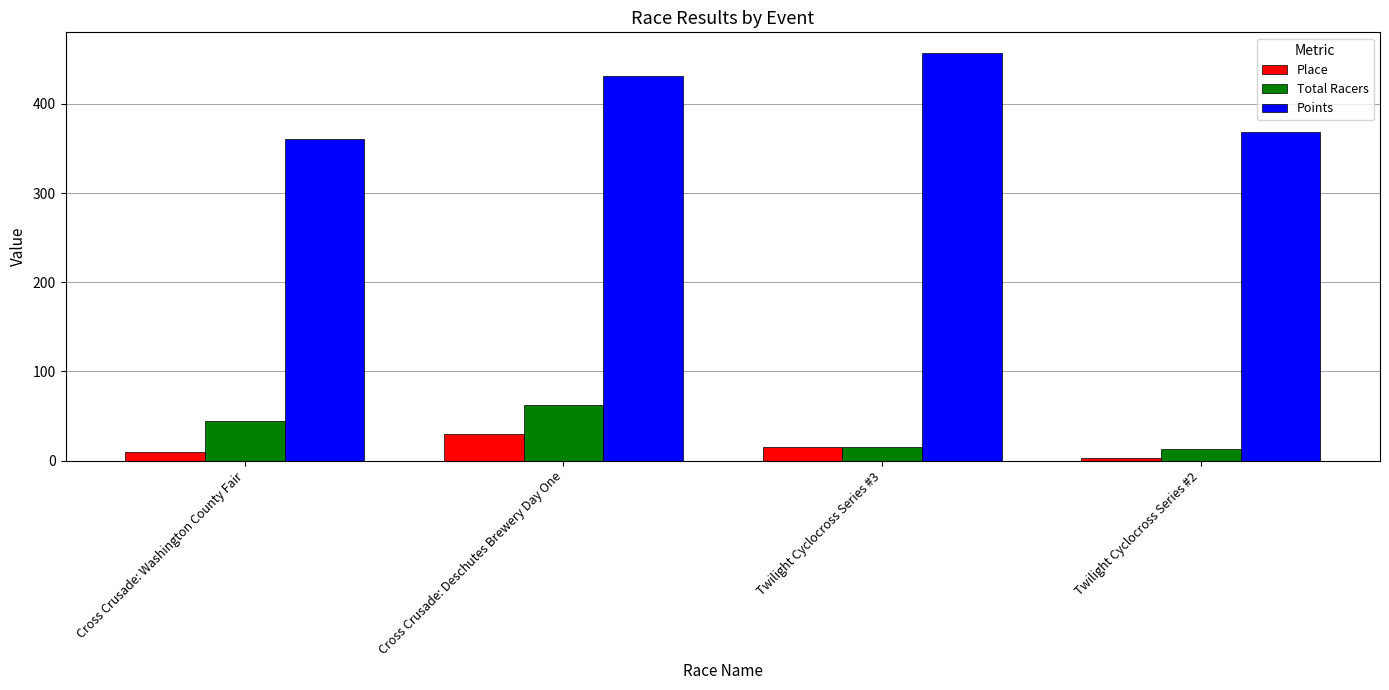

Count the number of categories in the chart.

4